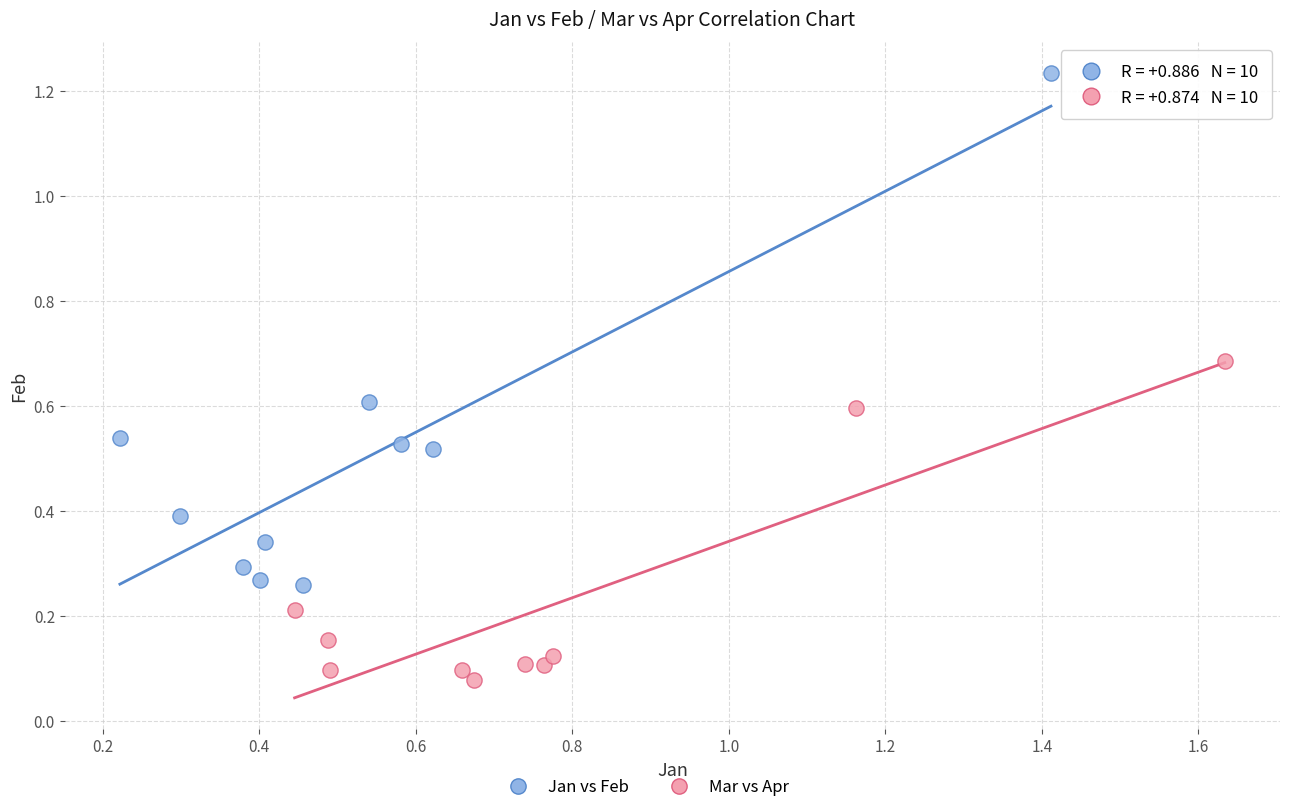

Which series has the widest spread of Y values?

Jan vs Feb